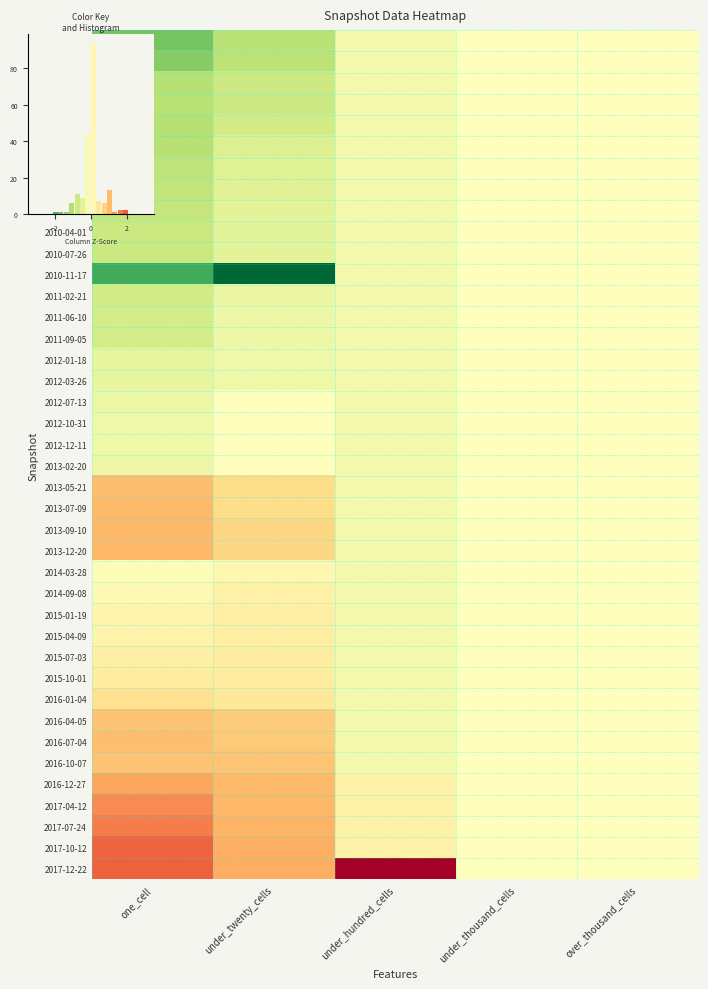

The value of 2016-01-04 at over_thousand_cells is -0.3. True or false?

False